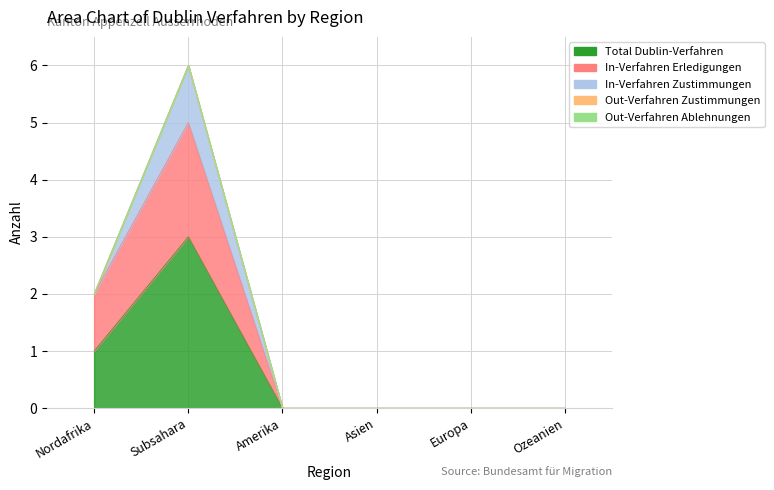

What is the total value across all series at Subsahara?

6